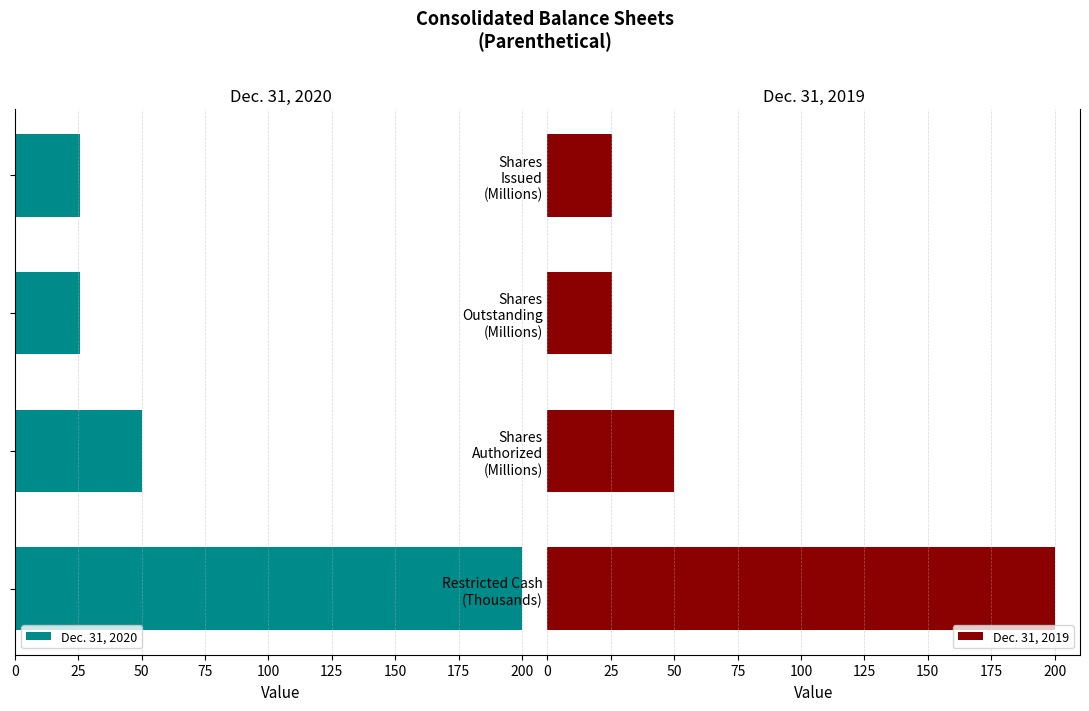

What is the maximum value for Dec. 31, 2019?

200.0